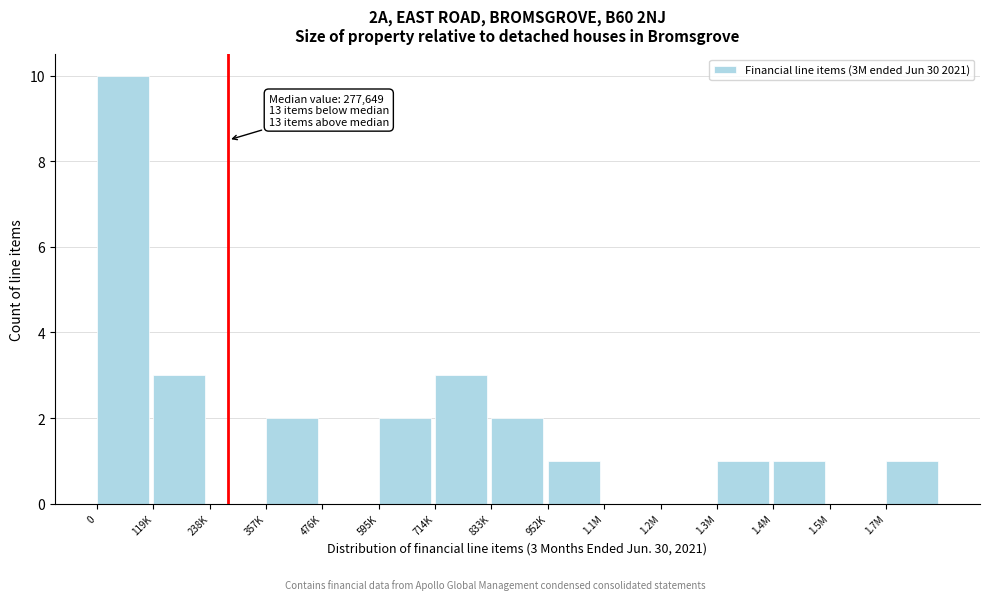

Reading left to right, transcribe all the data shown in this chart.

0=10	119K=3	238K=0	357K=2	476K=0	595K=2	714K=3	833K=2	952K=1	1.1M=0	1.2M=0	1.3M=1	1.4M=1	1.5M=0	1.7M=1